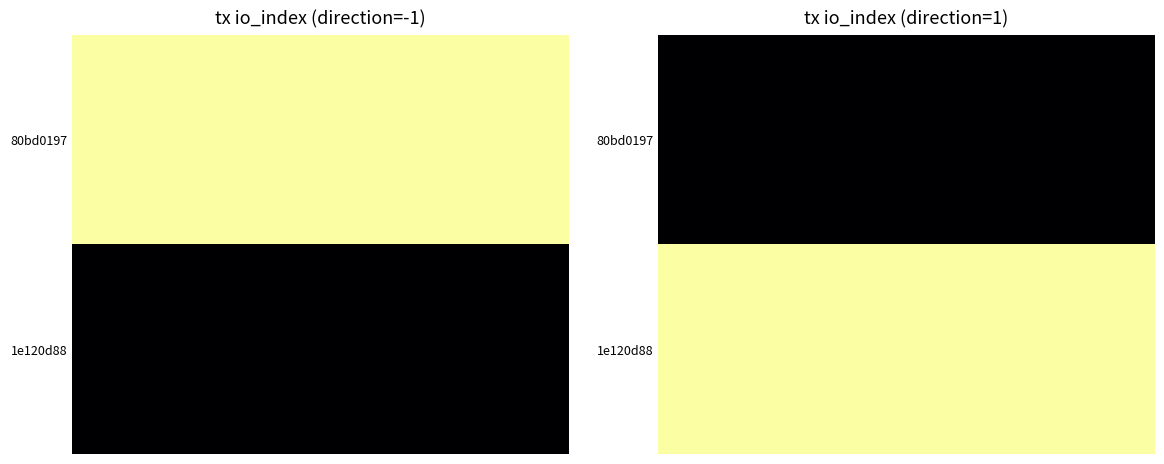

Which has a higher value, direction or io_index?

io_index